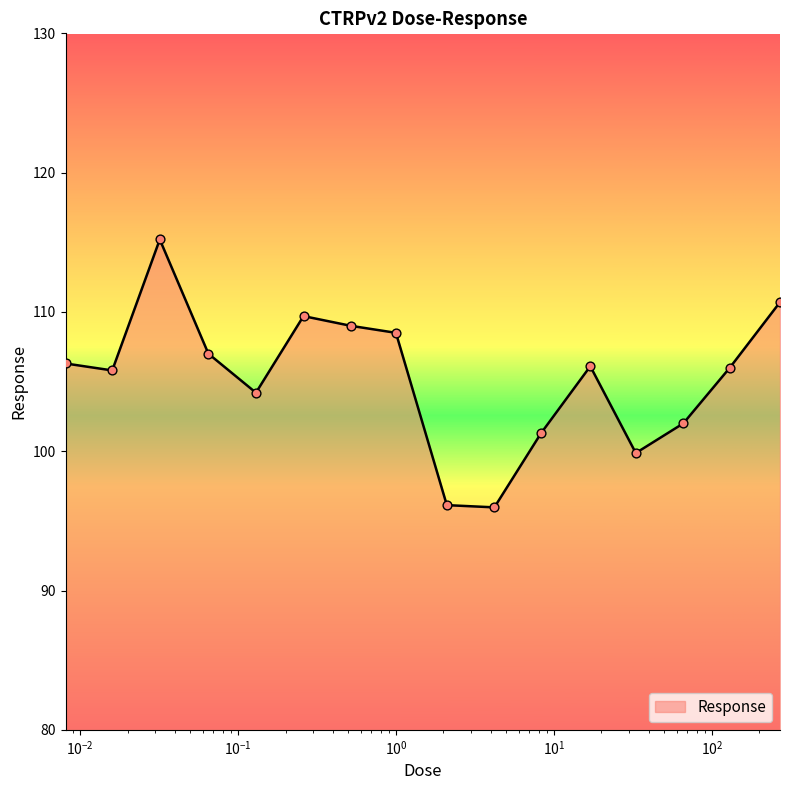

What is the greatest value displayed?

115.2